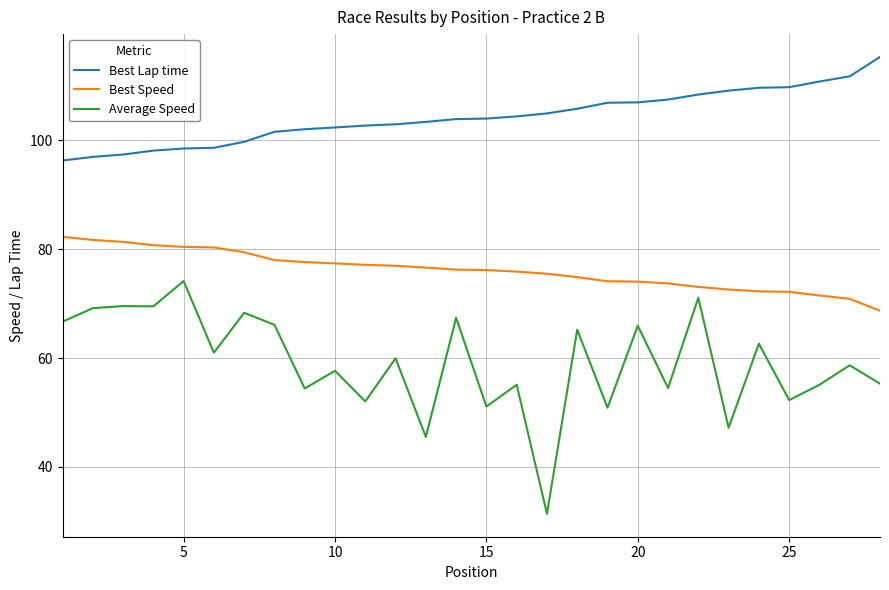

In Average Speed, how many points are higher than both neighbors (excluding endpoints)?

12